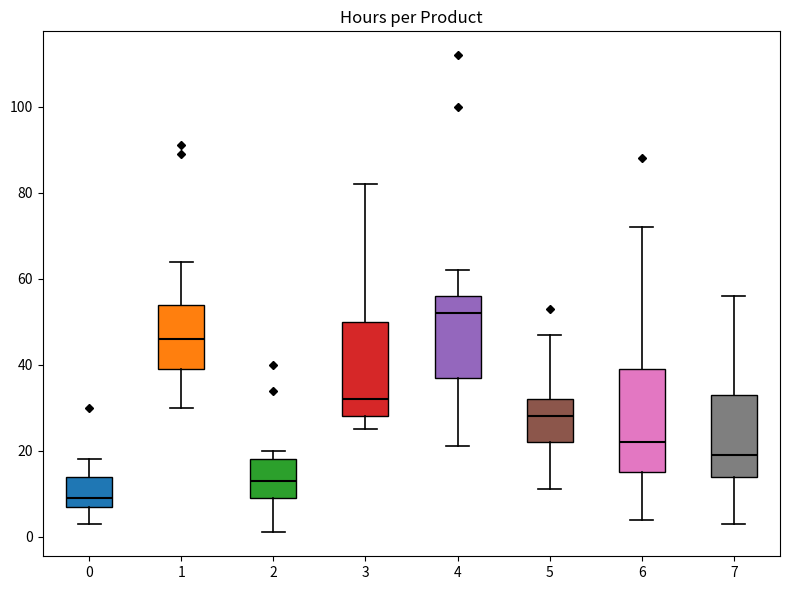

Reading left to right, transcribe this box plot: for each box, give where its median line is, the range the box spans, and where its two whiskers end, as read against the y-axis. The values are not printed on the chart, so give them approximately, as read against the axis.

0: median 10, box 8 to 14, whiskers 4 to 18
1: median 46, box 40 to 54, whiskers 30 to 64
2: median 14, box 10 to 18, whiskers 2 to 20
3: median 32, box 28 to 50, whiskers 26 to 82
4: median 52, box 38 to 56, whiskers 22 to 62
5: median 28, box 22 to 32, whiskers 12 to 48
6: median 22, box 16 to 40, whiskers 4 to 72
7: median 20, box 14 to 34, whiskers 4 to 56